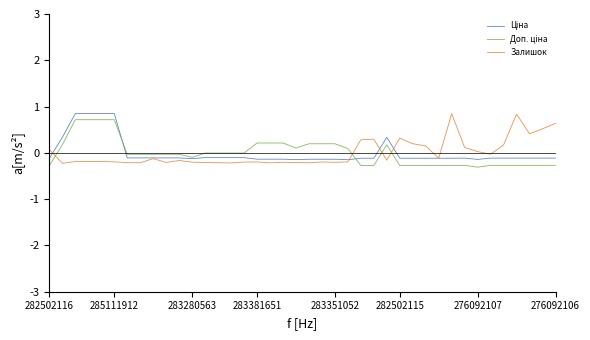

What is the greatest value displayed?

0.8